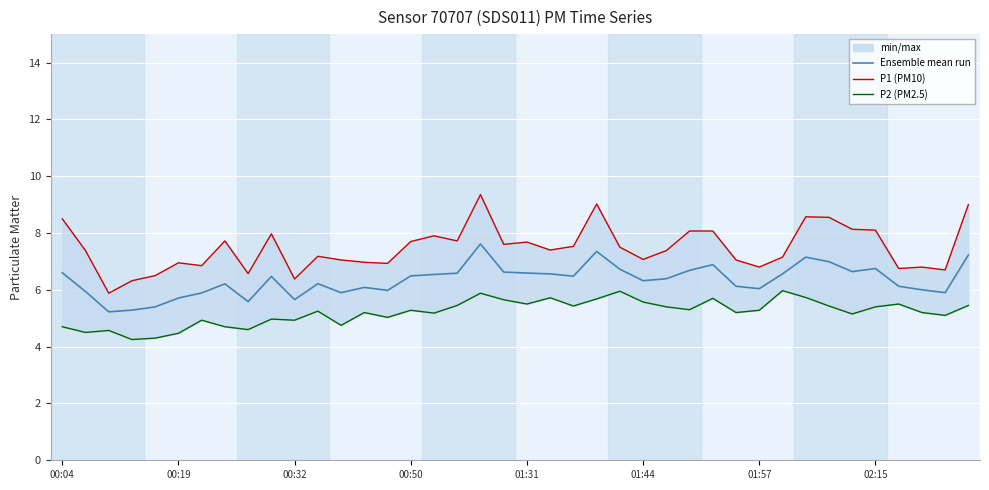

True or false: P2 (PM2.5) has a value of 5.7 at 32.

True